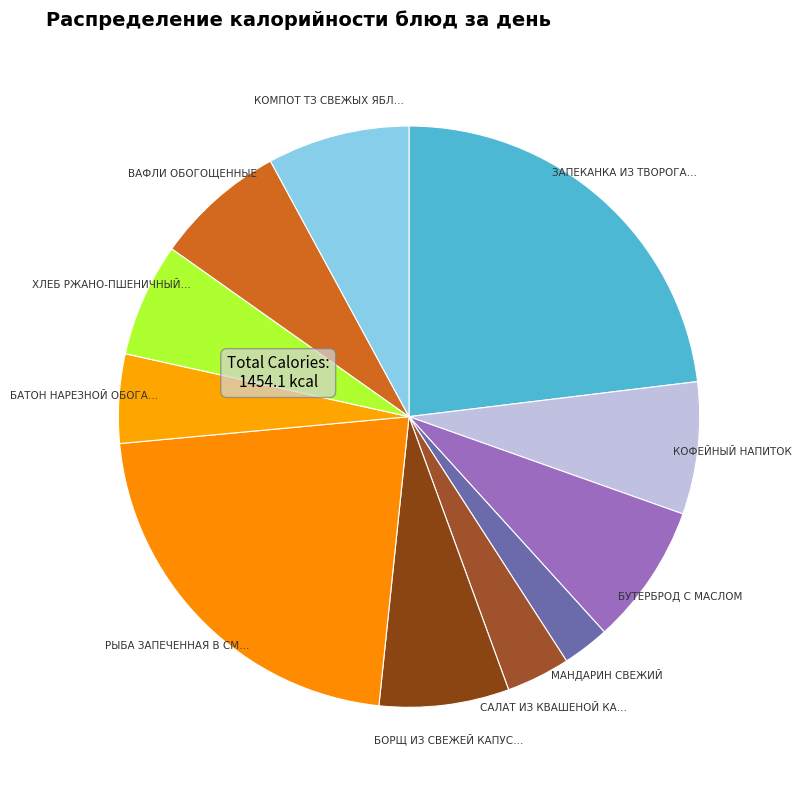

How many segments does this pie chart have?

11